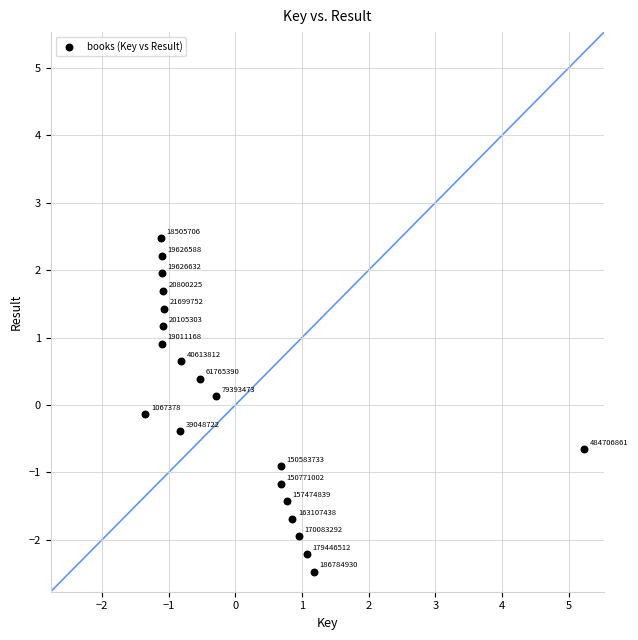

What is the range of X values (max minus min)?

6.6